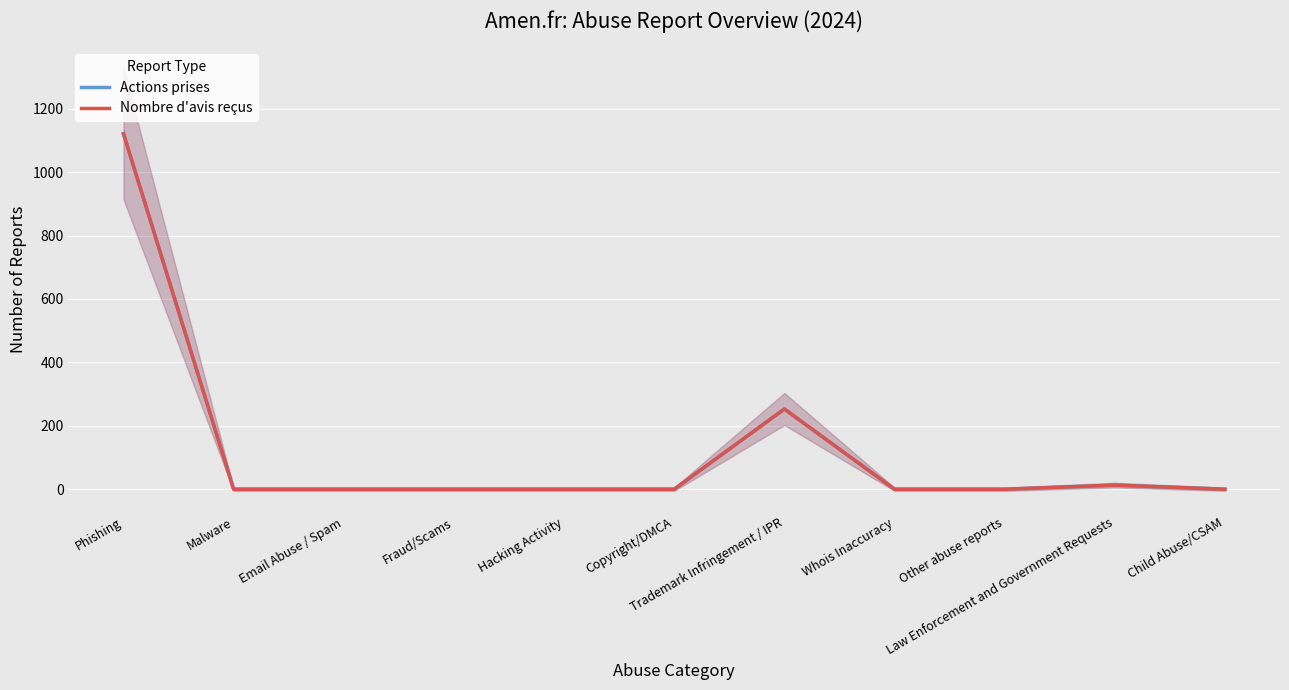

The value of Nombre d'avis reçus at Copyright/DMCA is 0. True or false?

True